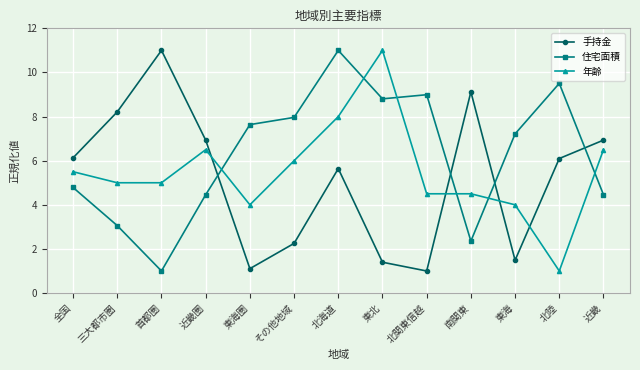

Where is the first local minimum for 手持金?

東海圏